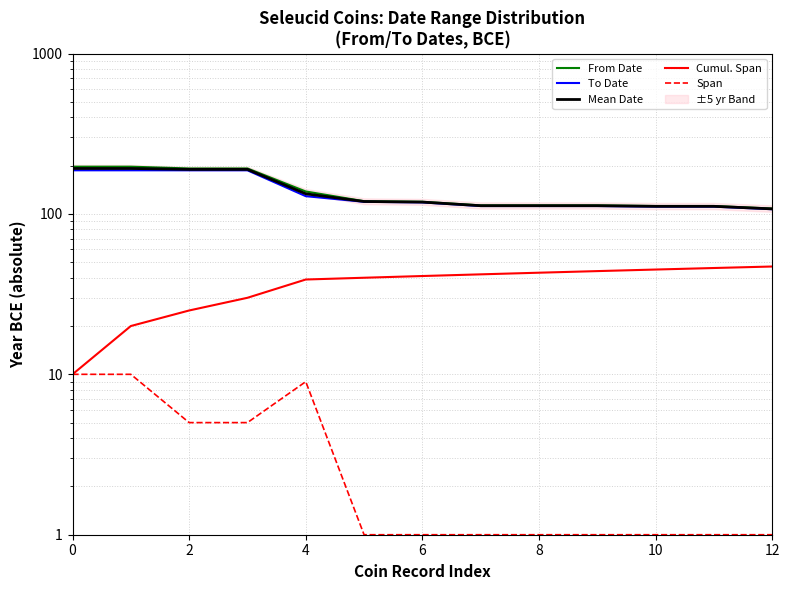

True or false: From Date has more than 2 points higher than both neighbors.

False